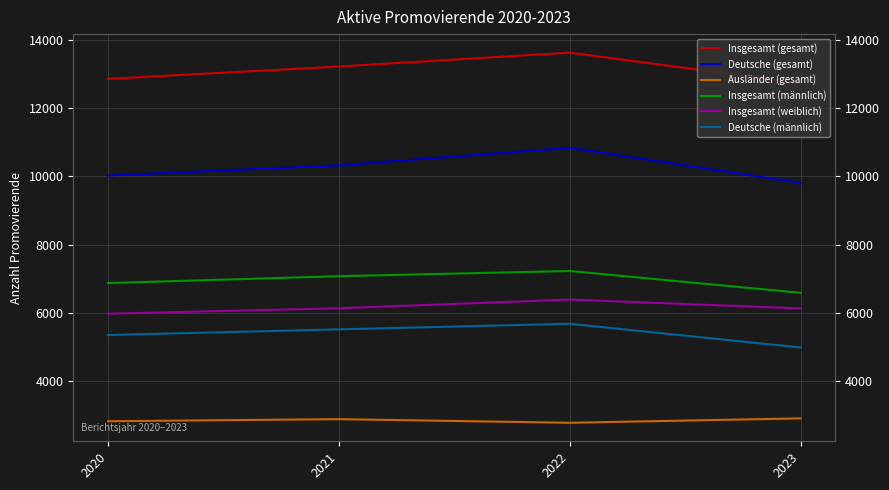

Rank the categories by Insgesamt (gesamt) value from highest to lowest.

2022, 2021, 2020, 2023